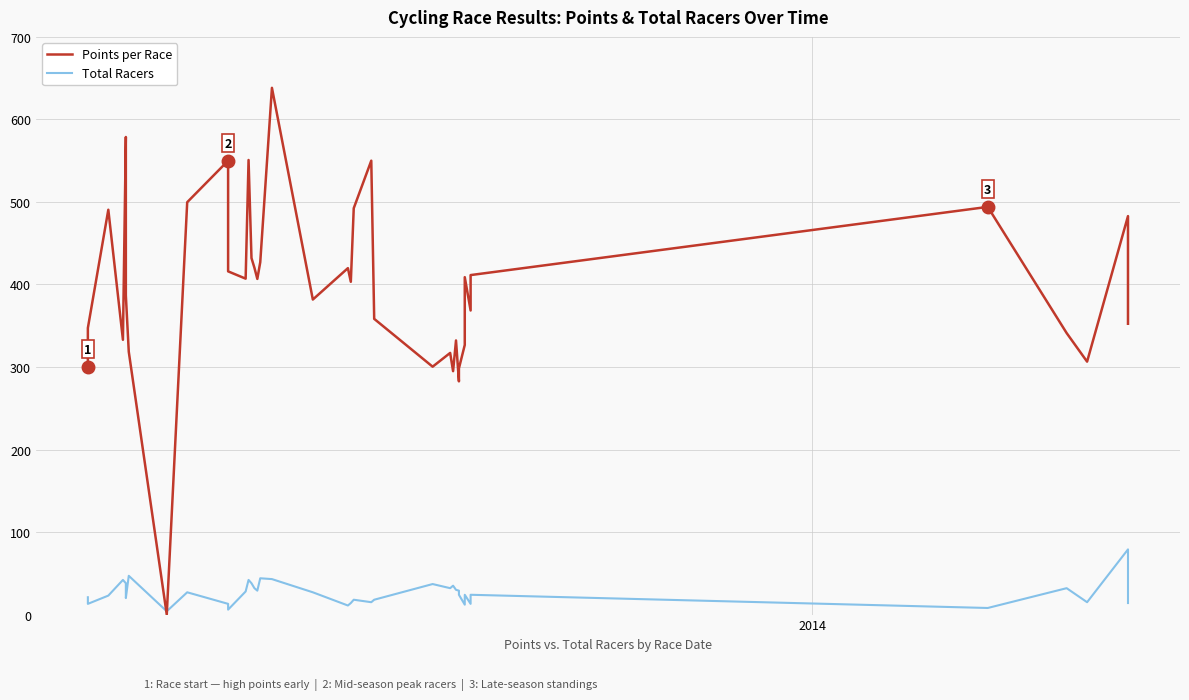

Which series has the widest spread of values?

Points per Race